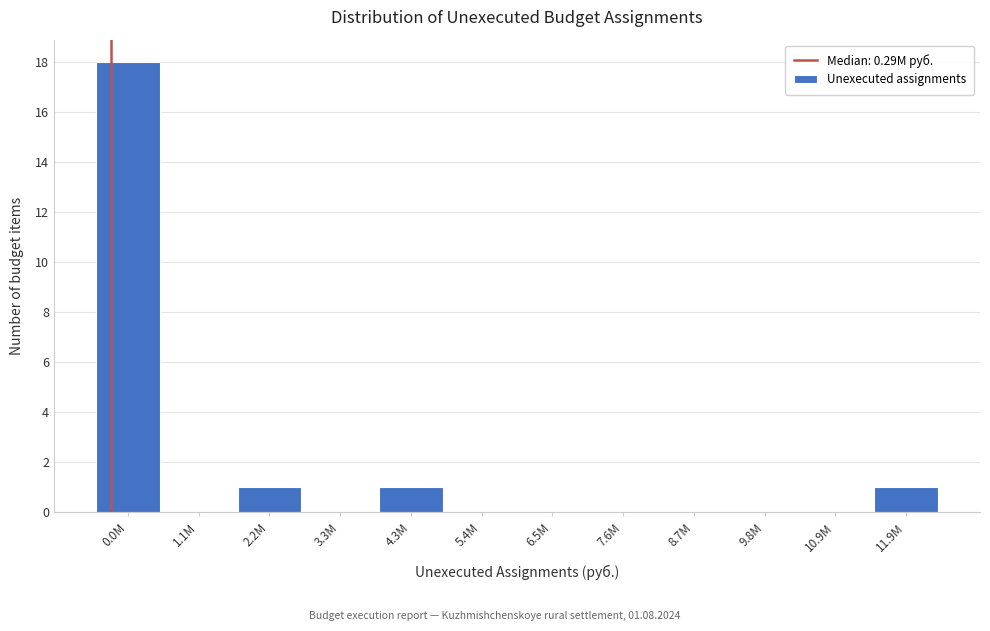

Reading left to right, transcribe all the data shown in this chart.

0.0M=18	1.1M=0	2.2M=1	3.3M=0	4.3M=1	5.4M=0	6.5M=0	7.6M=0	8.7M=0	9.8M=0	10.9M=0	11.9M=1